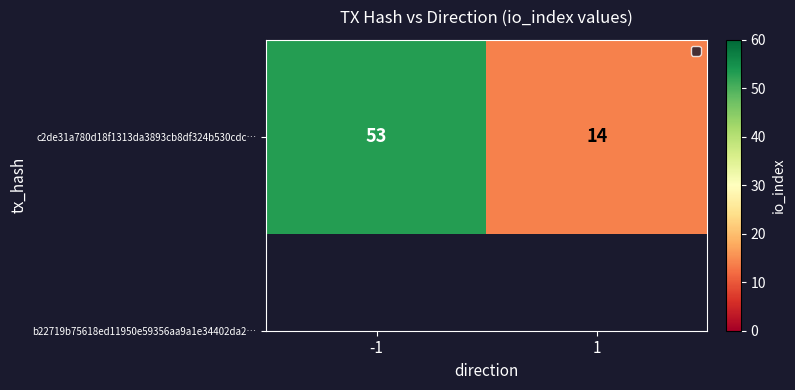

Which category has the highest value across all series?

-1